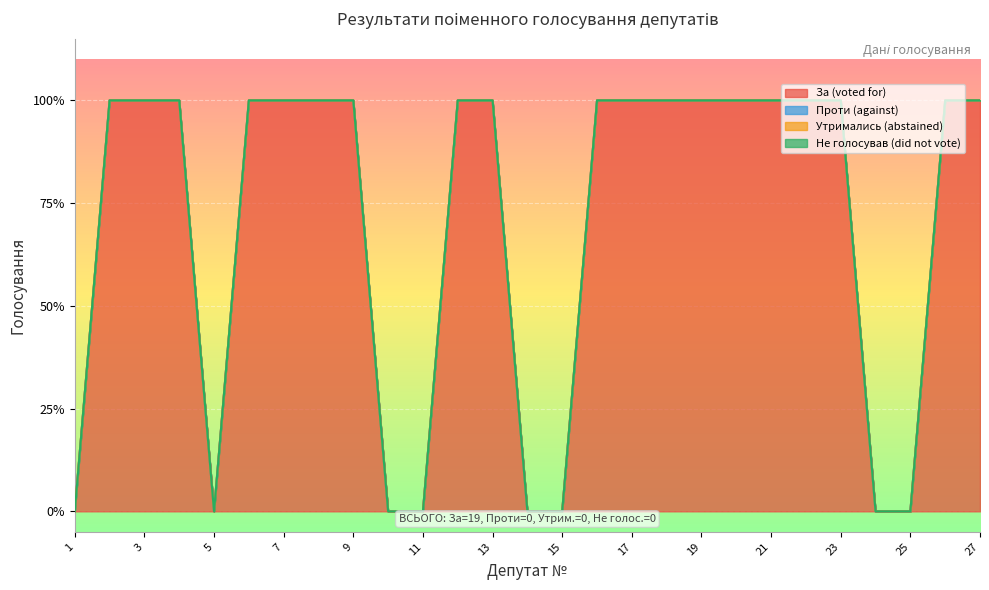

Reading left to right, transcribe all the data shown in this chart.

За (voted for): 0	1	1	1	0	1	1	1	1	0	0	1	1	0	0	1	1	1	1	1	1	1	1	0	0	1	1
Проти (against): 0	0	0	0	0	0	0	0	0	0	0	0	0	0	0	0	0	0	0	0	0	0	0	0	0	0	0
Утримались (abstained): 0	0	0	0	0	0	0	0	0	0	0	0	0	0	0	0	0	0	0	0	0	0	0	0	0	0	0
Не голосував (did not vote): 0	0	0	0	0	0	0	0	0	0	0	0	0	0	0	0	0	0	0	0	0	0	0	0	0	0	0